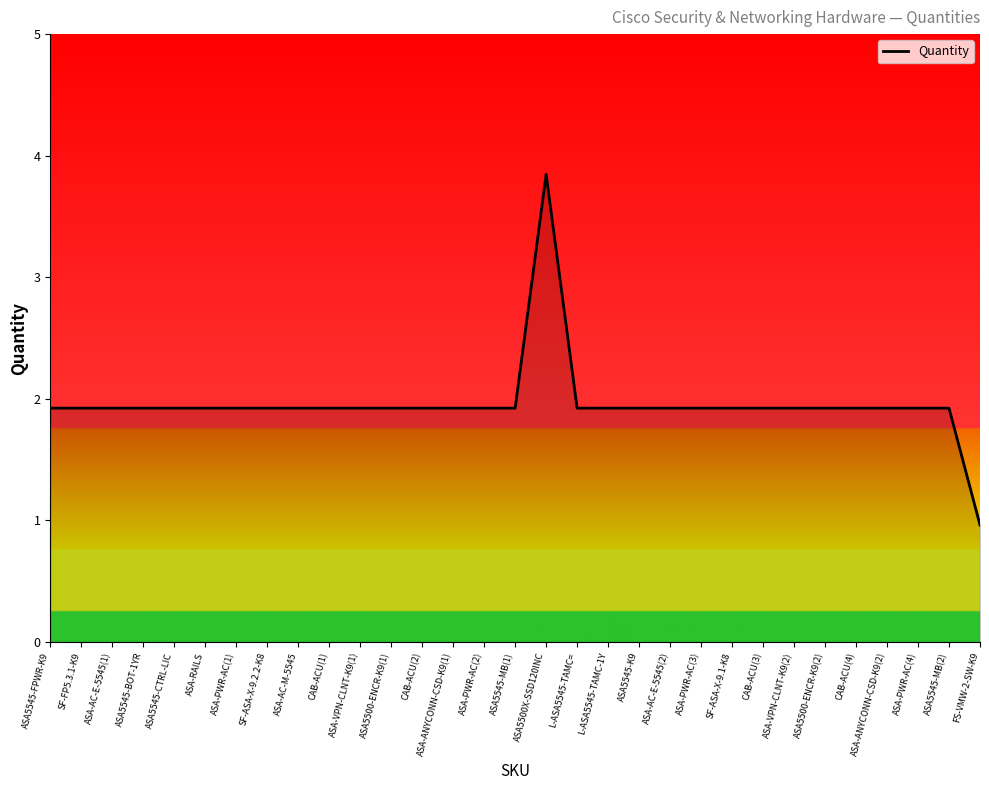

How many interior local peaks (higher than both neighbors) does the data have?

1